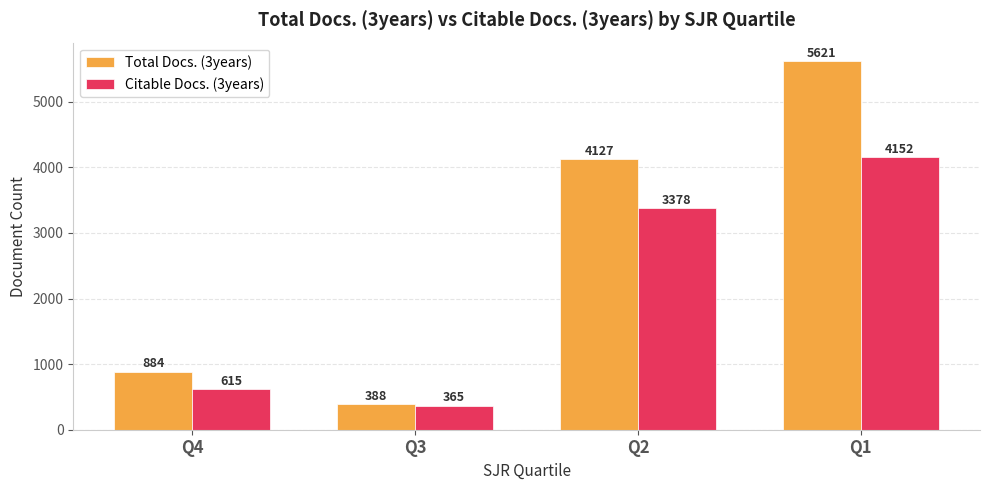

At Q2, list the series in order from largest to smallest.

Total Docs. (3years), Citable Docs. (3years)